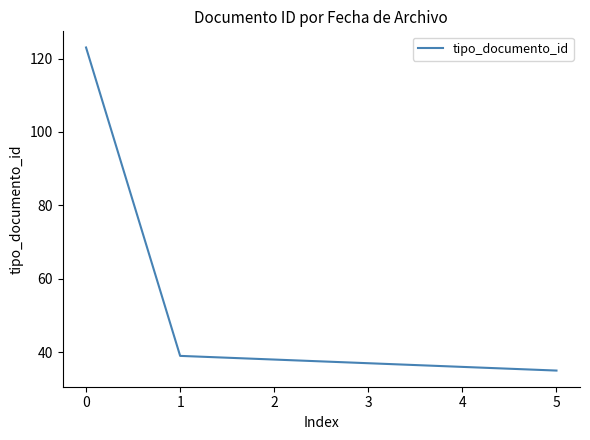

True or false: there are more than 2 points higher than both neighbors.

False